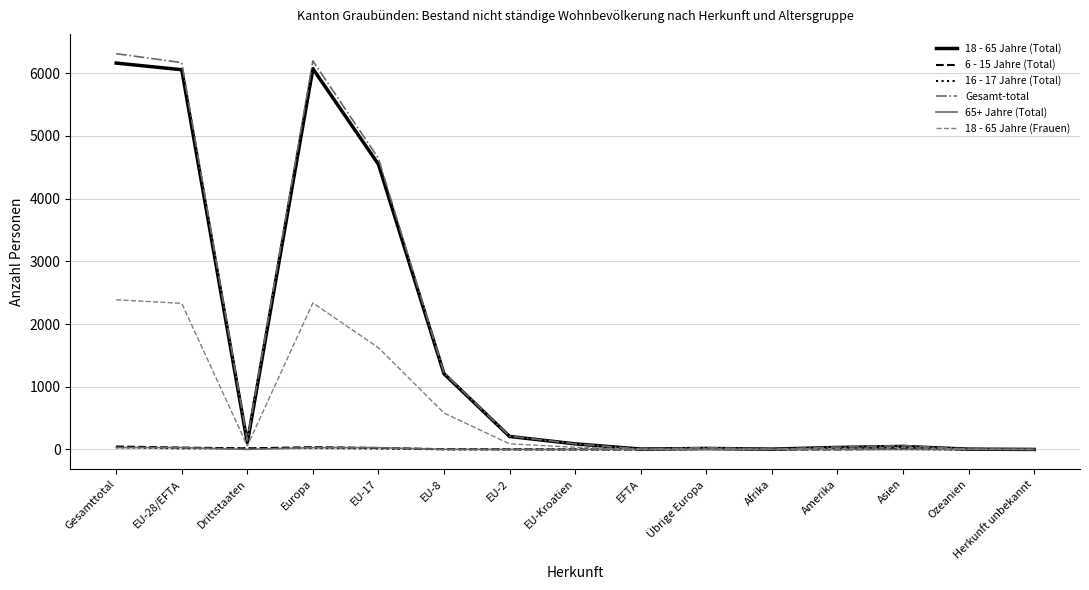

Is the value of 65+ Jahre (Total) at EU-28/EFTA greater than the value of 18 - 65 Jahre (Frauen) at EU-28/EFTA?

No